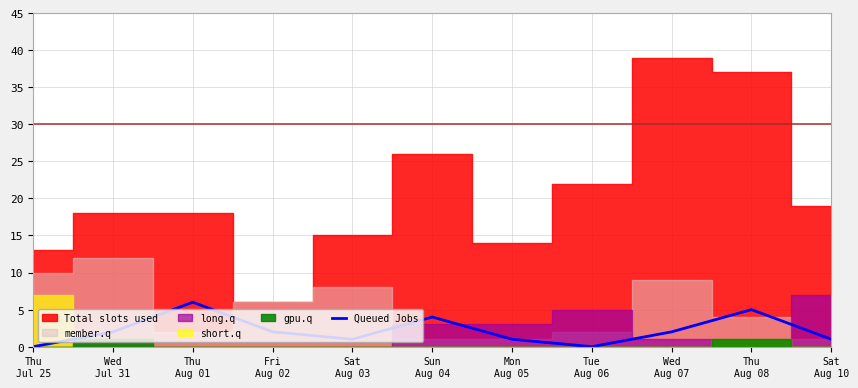

What position from the left is Fri
Aug 02?

4